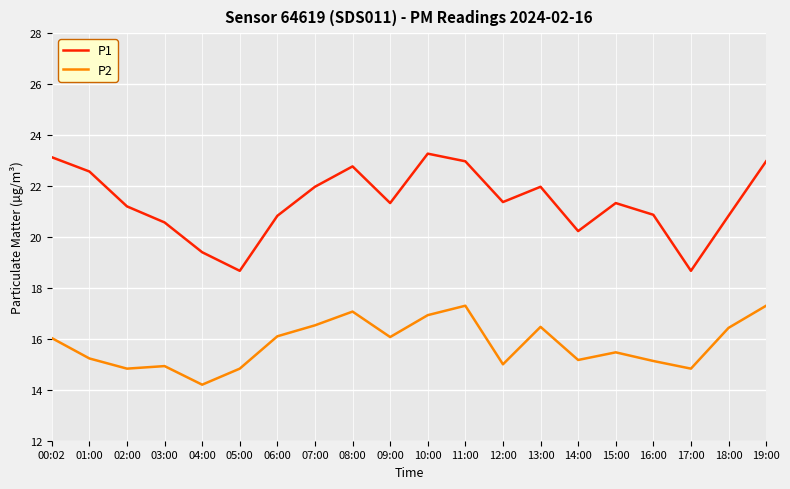

In P1, how many points are lower than both neighbors (excluding endpoints)?

5